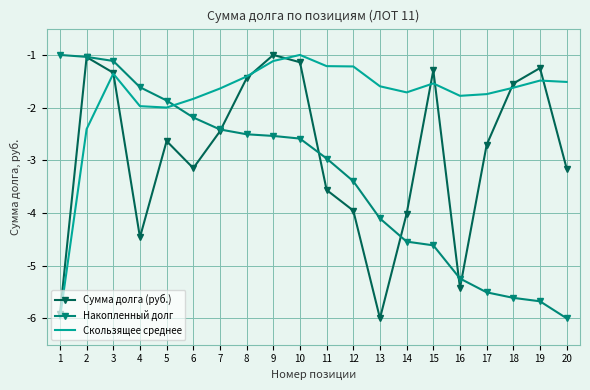

Is it true that Сумма долга (руб.) equals -6.0 at 13?

True